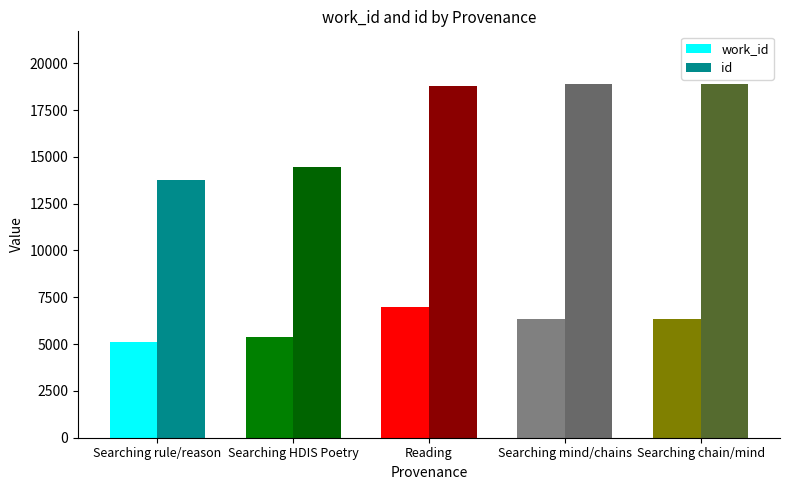

Rank the series at Searching HDIS Poetry from highest to lowest value.

id, work_id